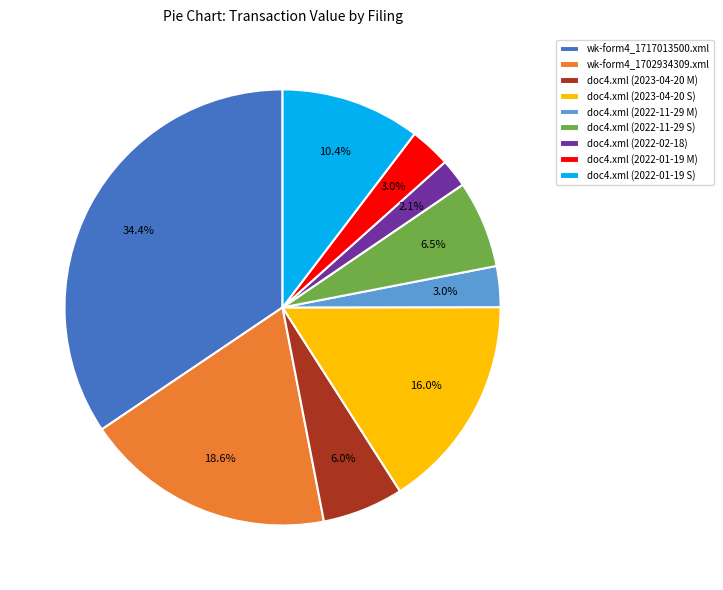

Is the sum of doc4.xml (2022-11-29 M) and doc4.xml (2022-02-18) greater than half?

No